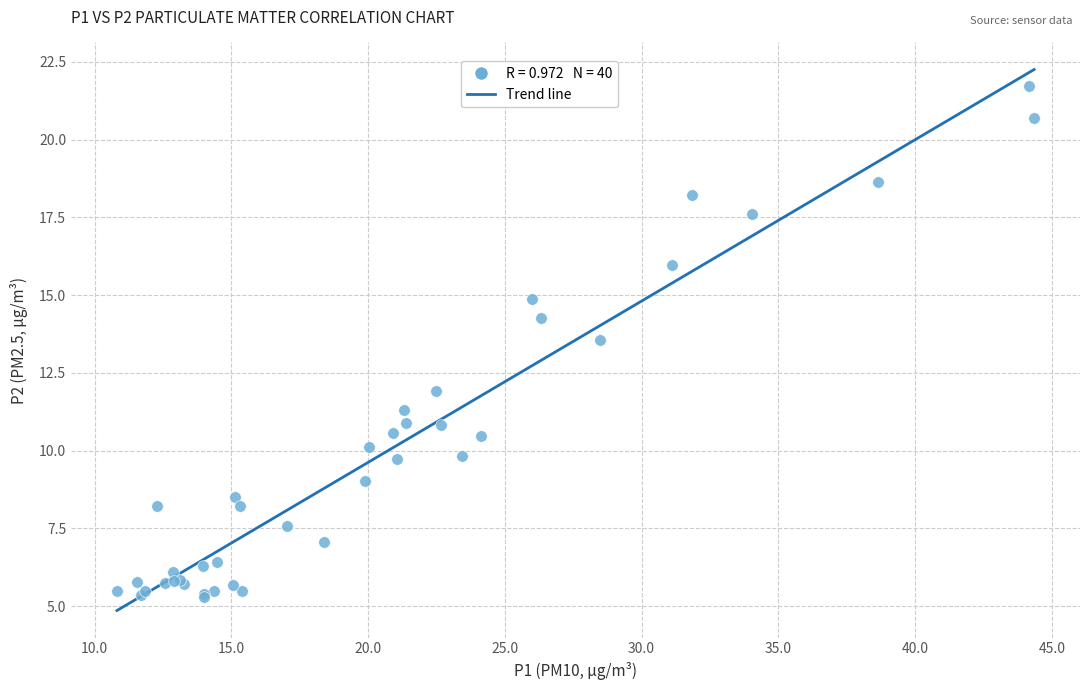

What Y value in the scatter plot is closest to 13?

13.6